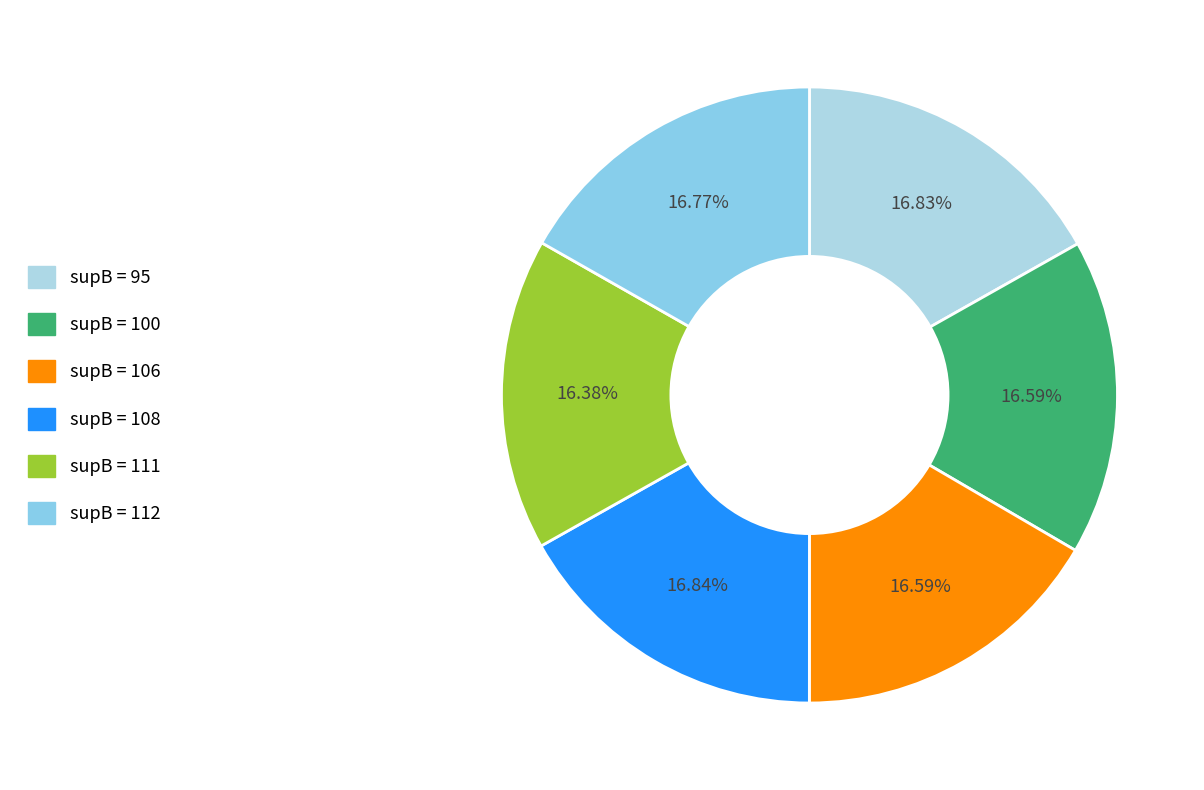

How many segments does this pie chart have?

6